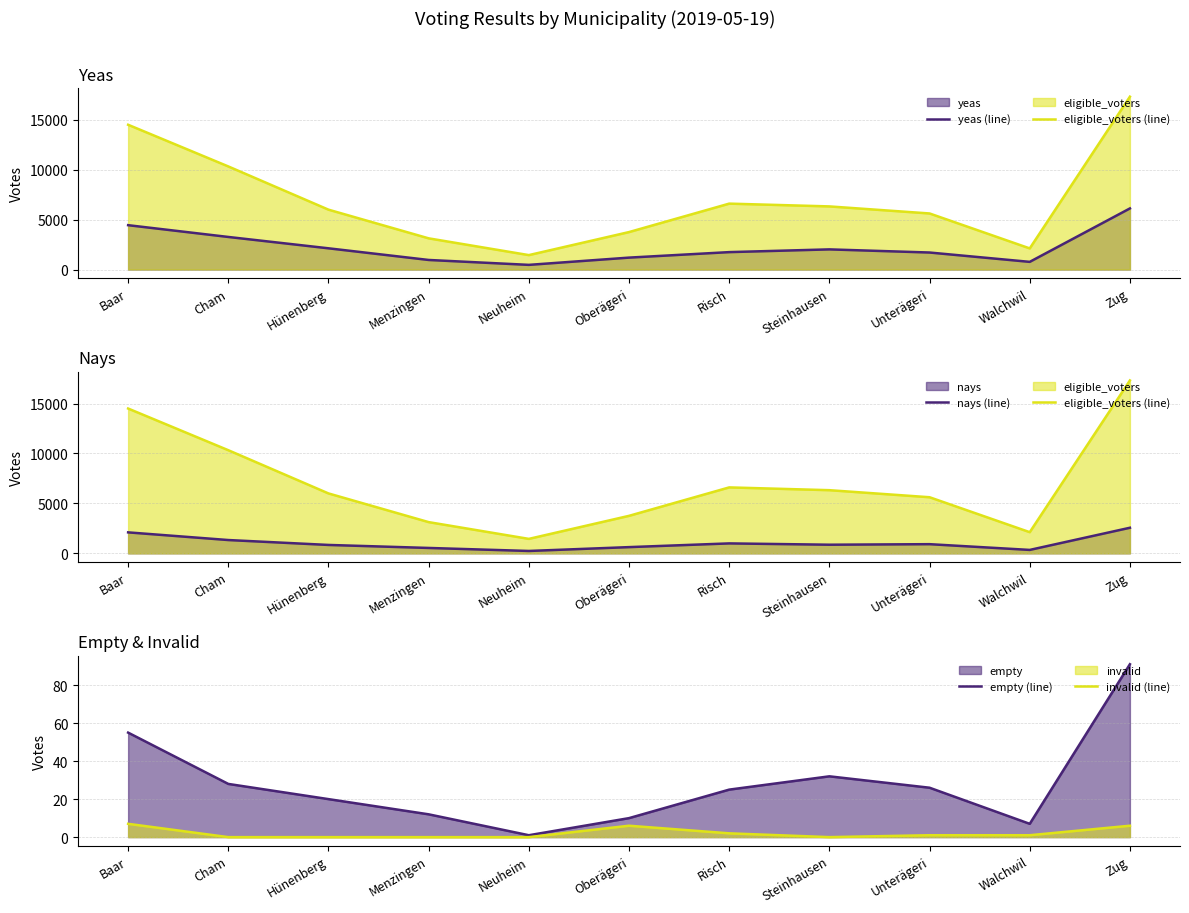

At how many categories does at least one series exceed 4669?

7